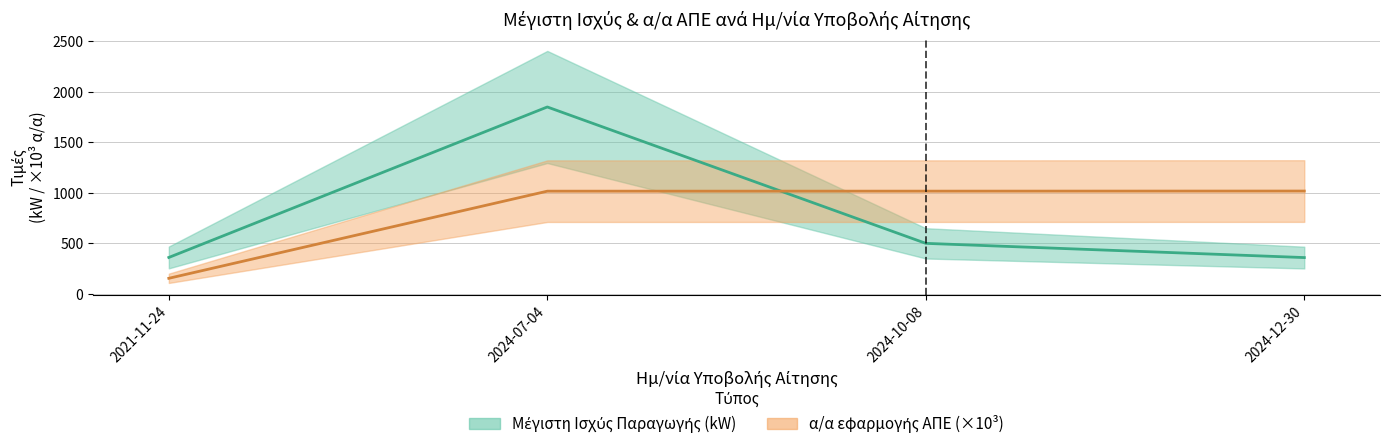

At which category does the chart reach its peak across all series?

2024-07-04